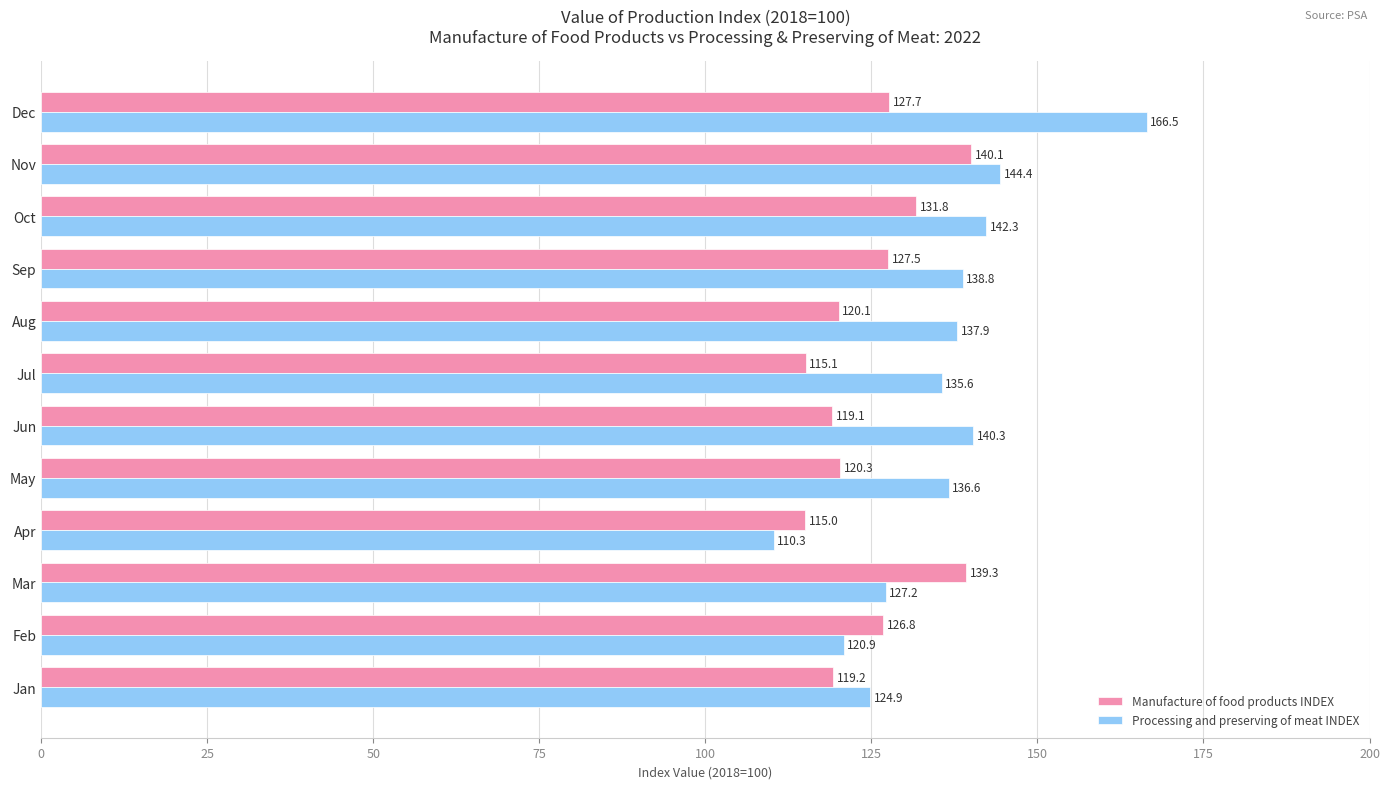

True or false: Manufacture of food products INDEX has a value of 65.5 at Nov.

False